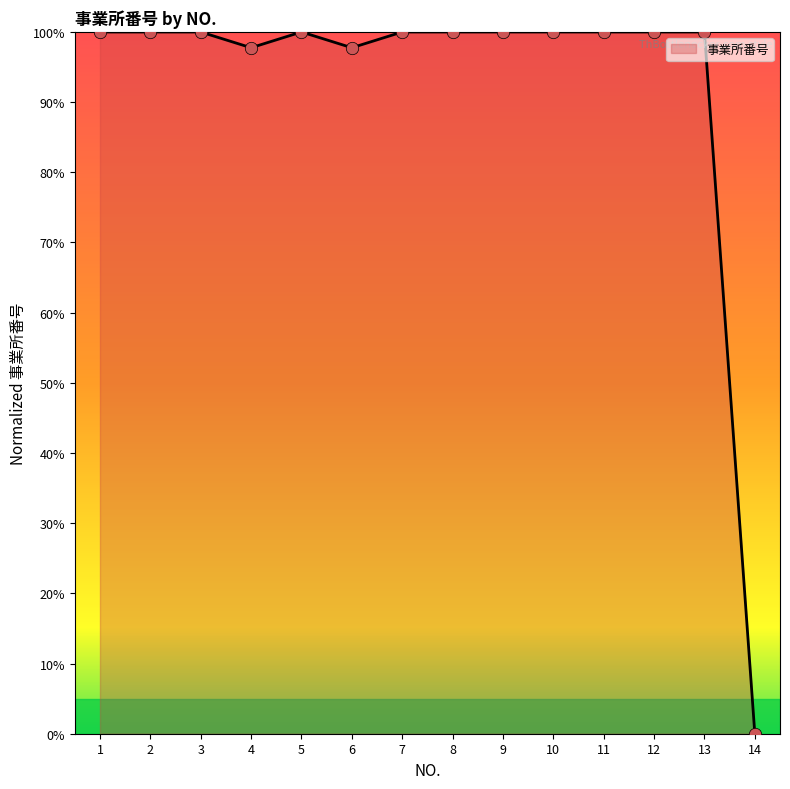

Between 9 and 6, which is larger?

9